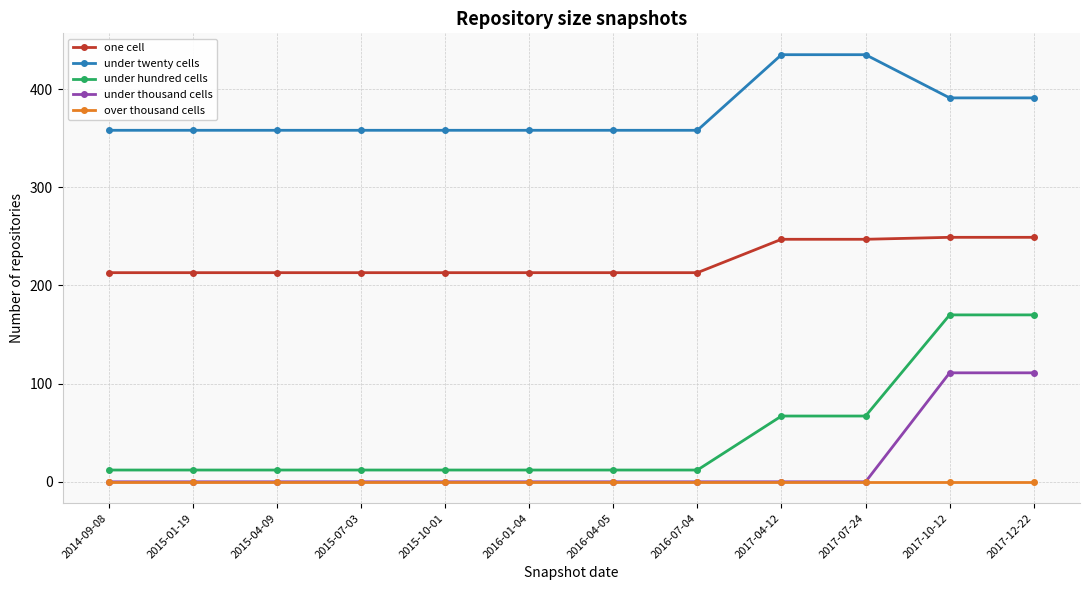

True or false: one cell and under thousand cells cross at least once.

False